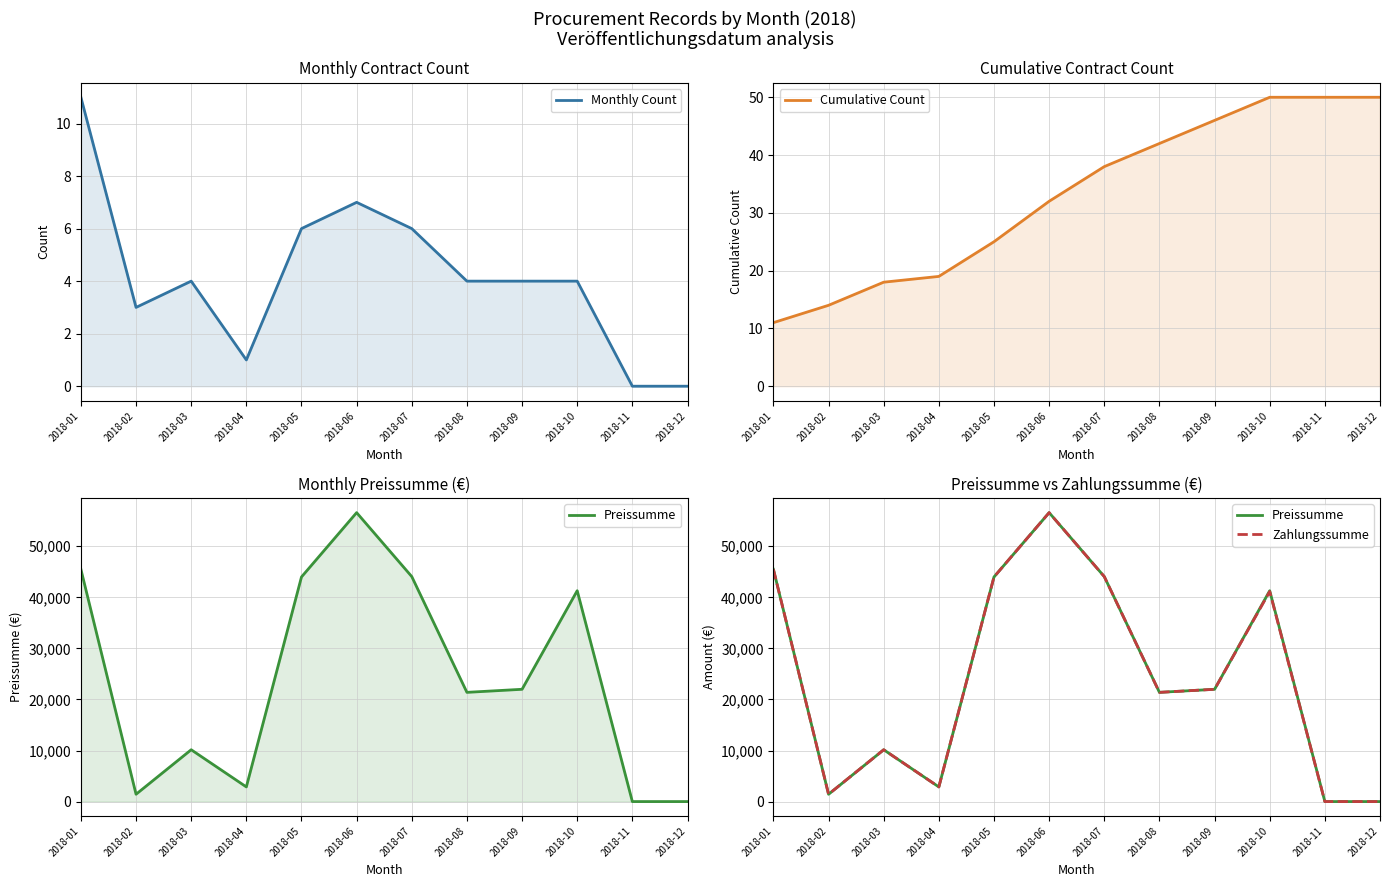

What value does the Cumulative Count series have at 2018-10?

50.0